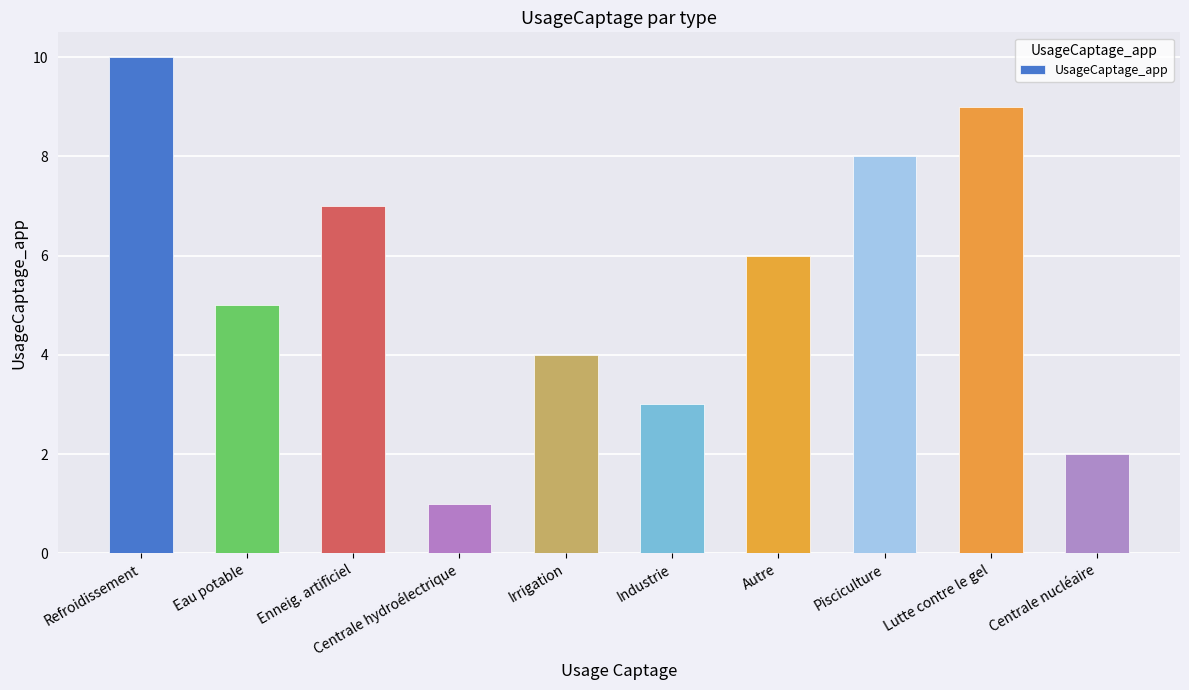

Where is the data nearest to the value 5?

Eau potable